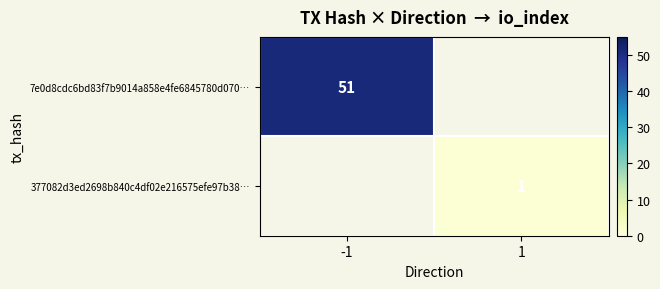

What is the maximum value shown in the chart?

51.0